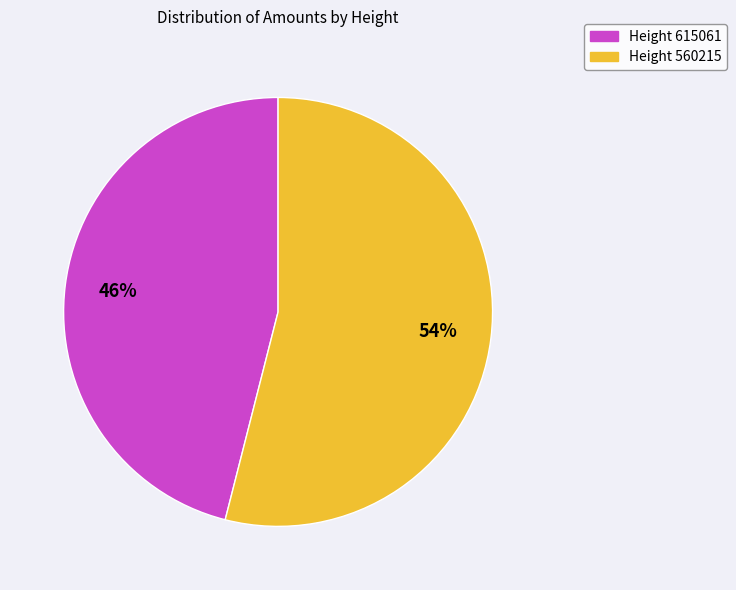

Is Height 560215 the majority of the pie?

Yes